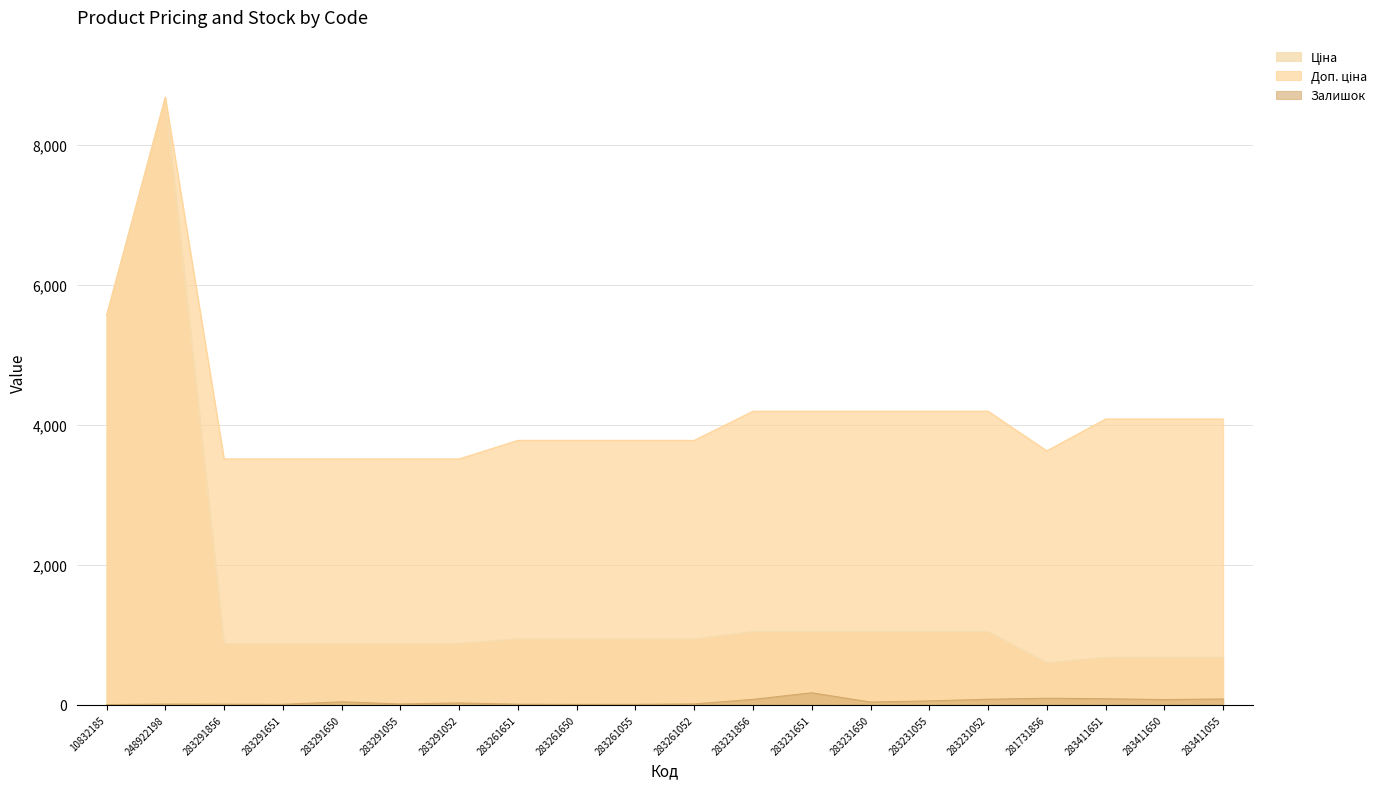

True or false: Доп. ціна and Залишок intersect in this chart.

False